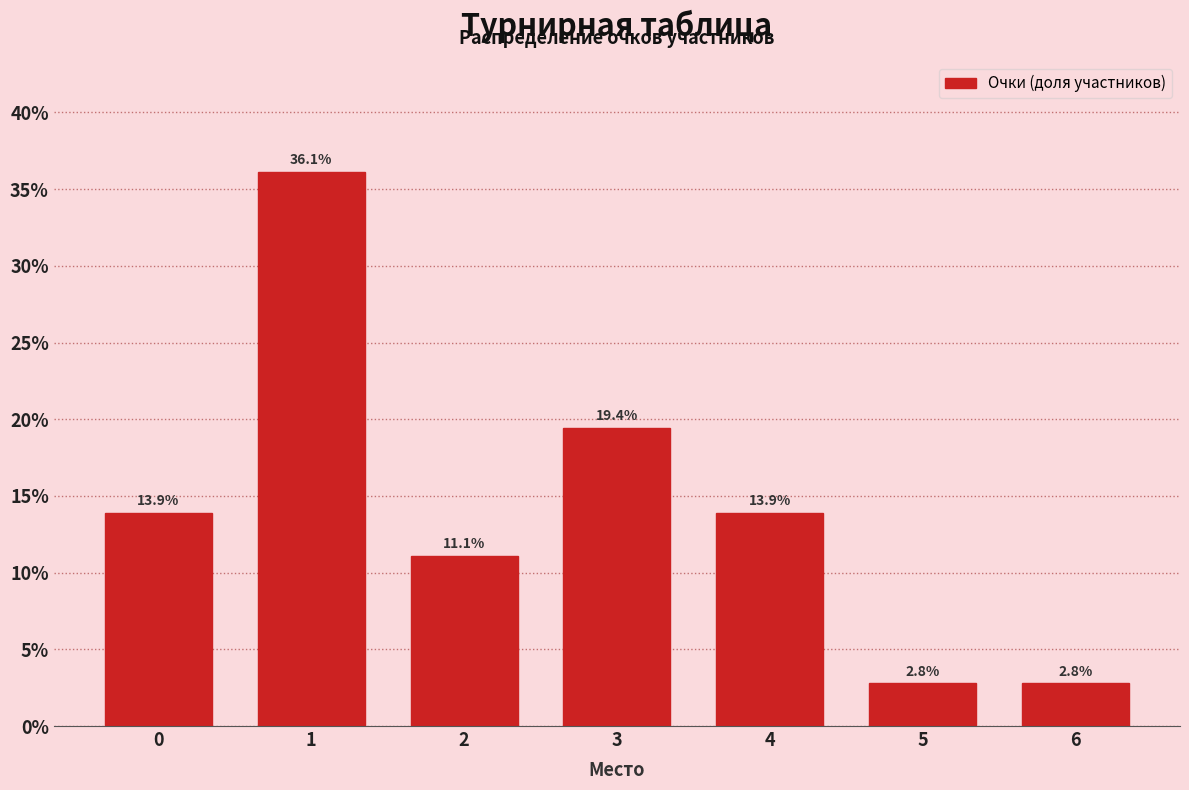

Reading left to right, transcribe all the data shown in this chart.

0=13.9	1=36.1	2=11.1	3=19.4	4=13.9	5=2.8	6=2.8